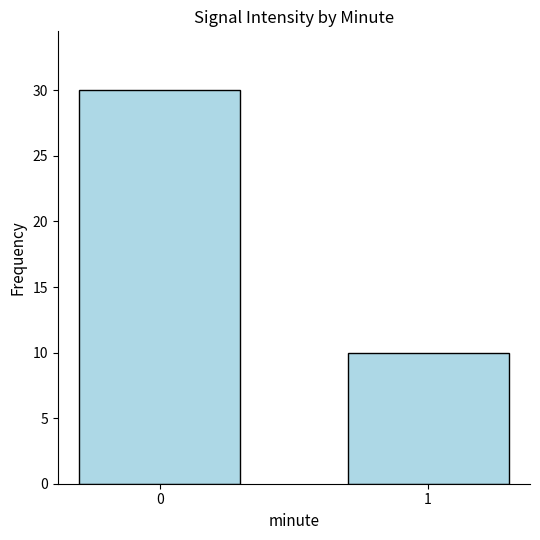

What is the value of the 1st bar from the left?

30